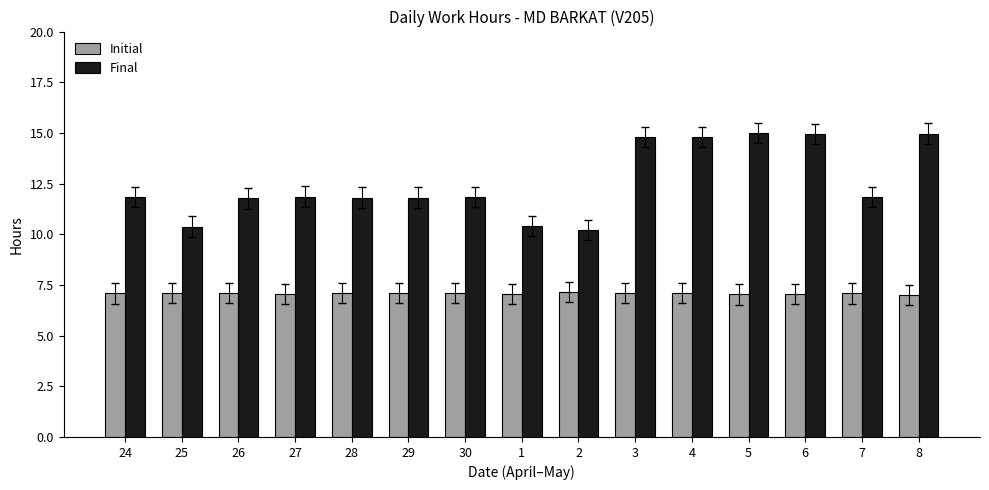

How many groups of bars are there?

15